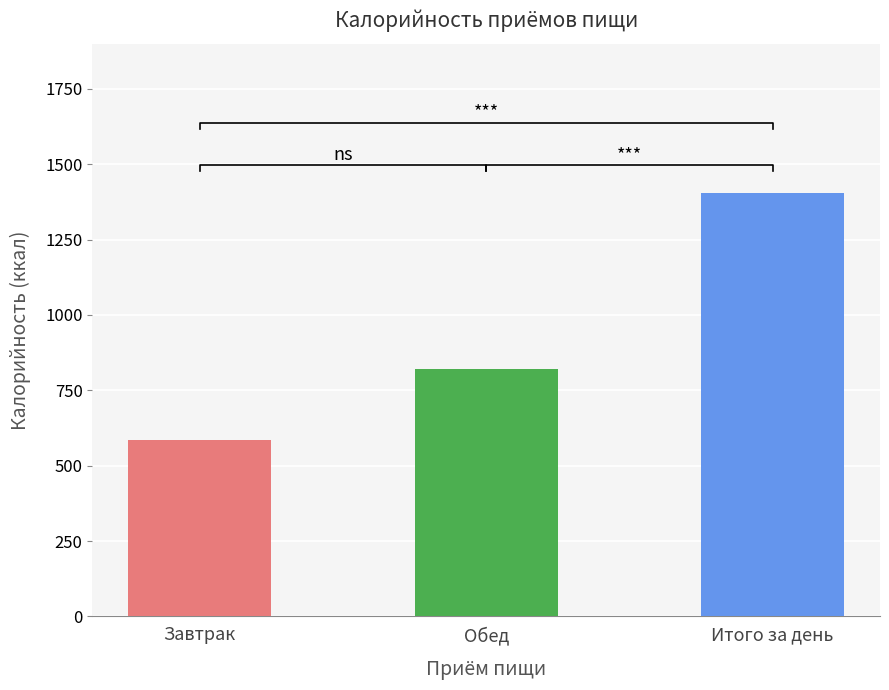

Are the bars grouped side by side (vs. stacked)?

No